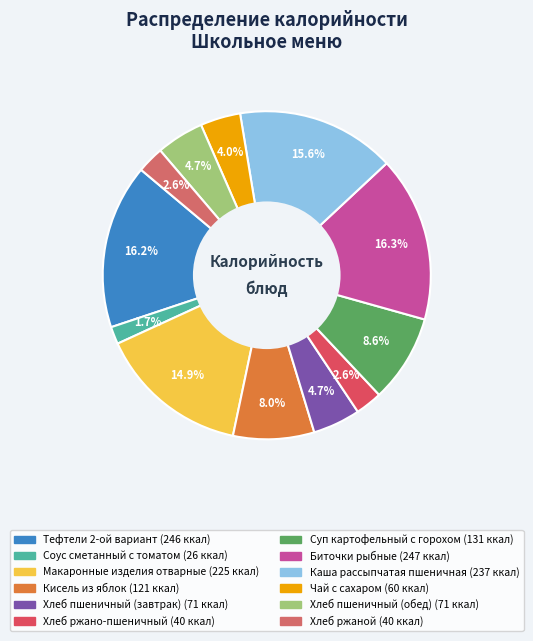

To the nearest percent, what percentage of the pie is Чай с сахаром?

4%